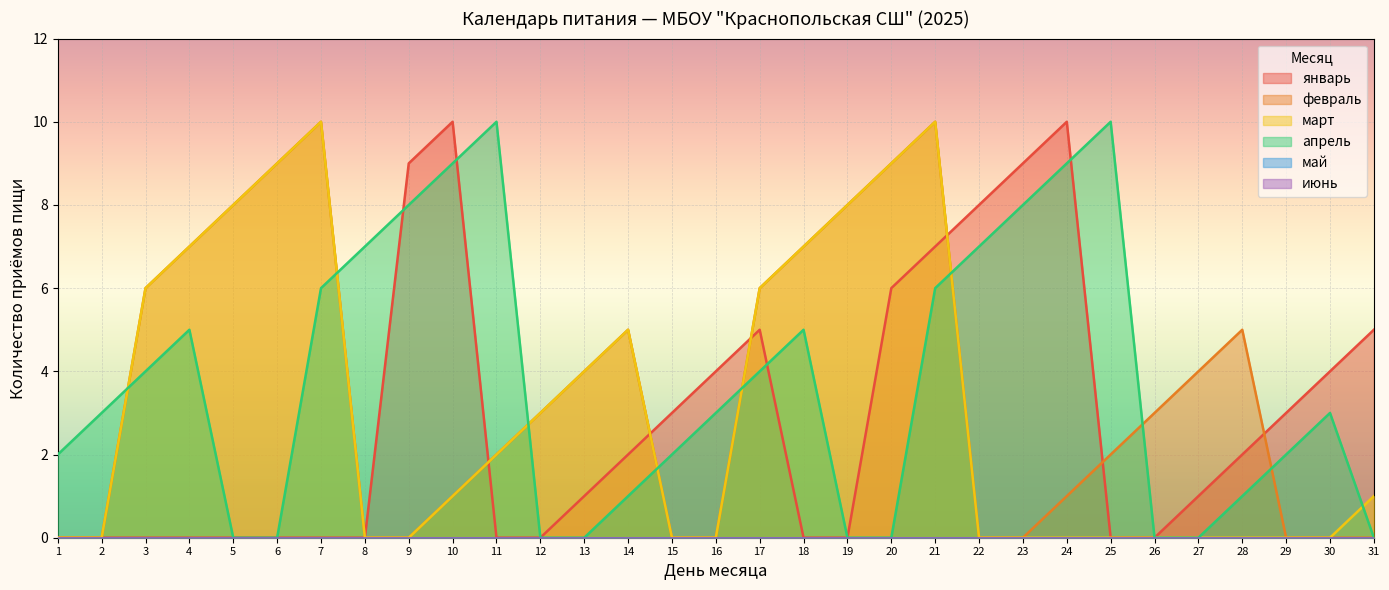

What is the value of the март point at the 17th from the left?

6